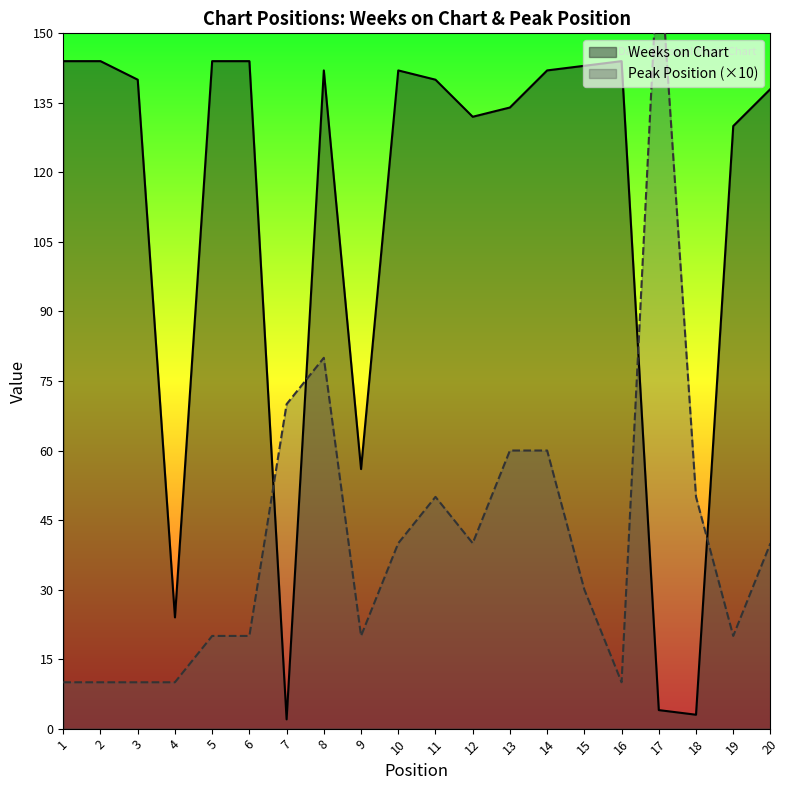

How many lines are shown in the chart?

2